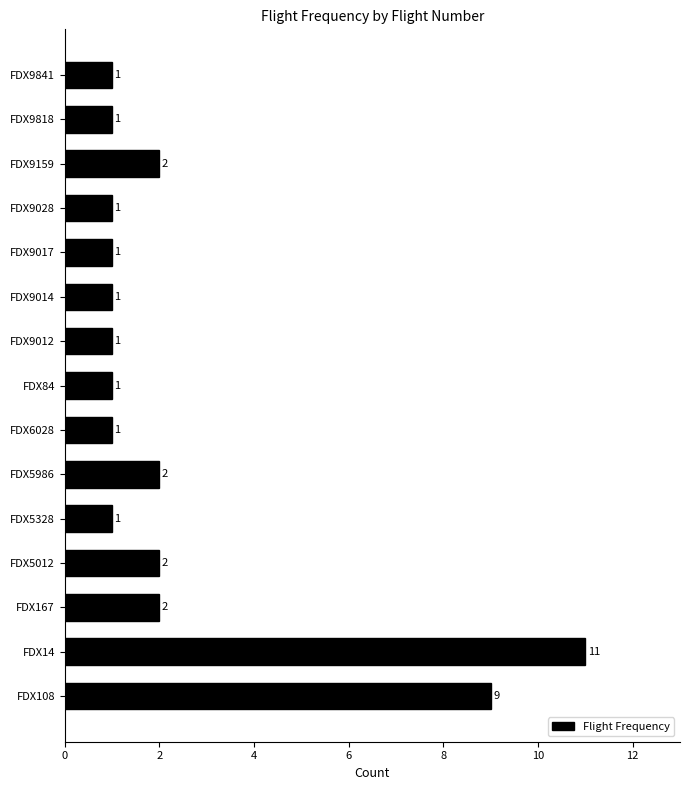

Reading bottom to top, what are all the values shown in this chart?

9	11	2	2	1	2	1	1	1	1	1	1	2	1	1